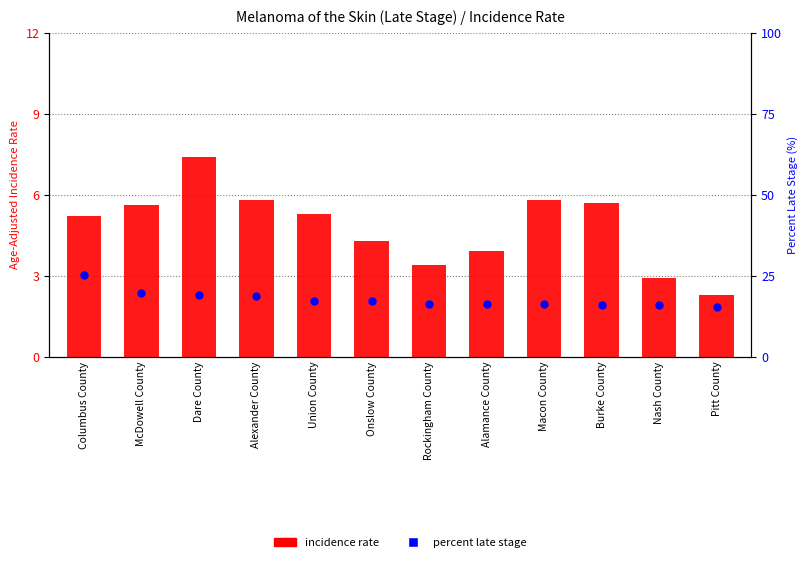

What is the total value across all series at Alexander County?

24.5